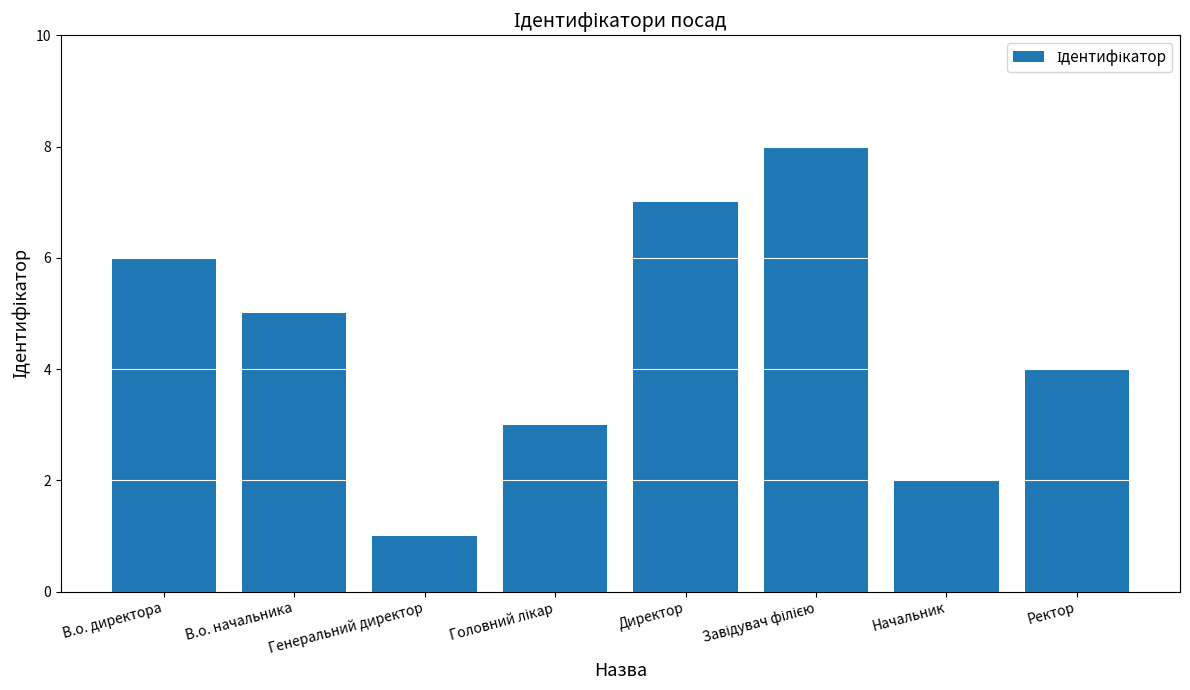

Which has a higher value, Ректор or Генеральний директор?

Ректор